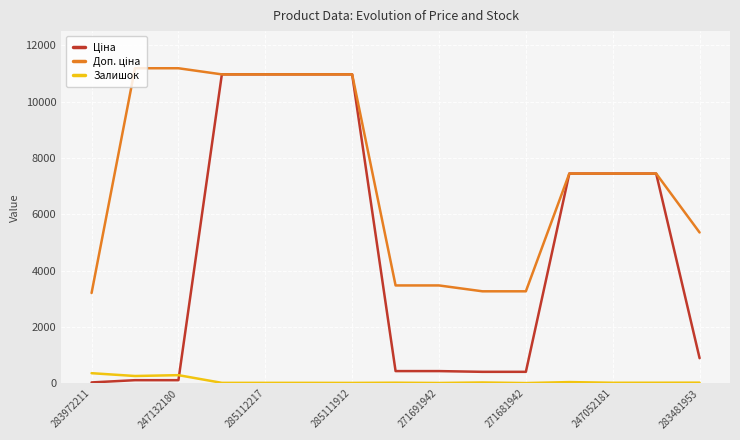

What is the maximum value for Залишок?

360.0